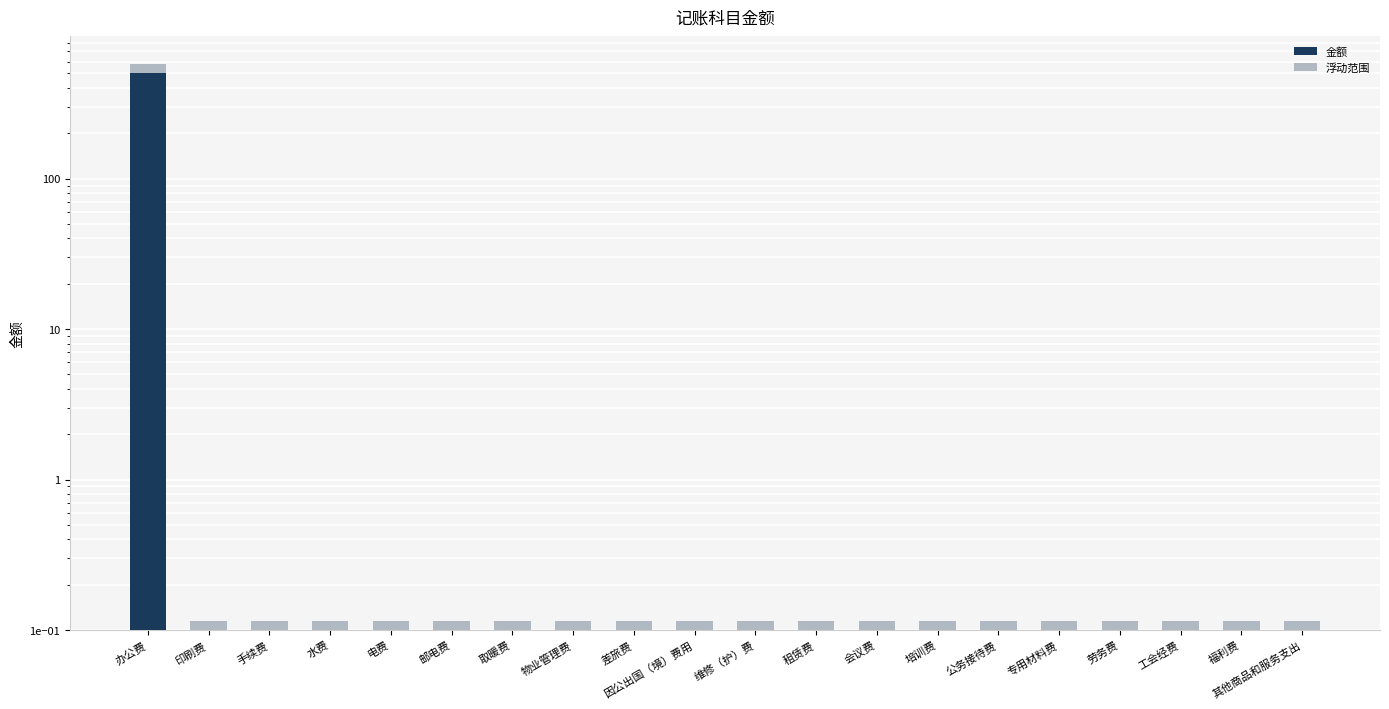

True or false: 浮动范围 has a value of 0.0 at 其他商品和服务支出.

False